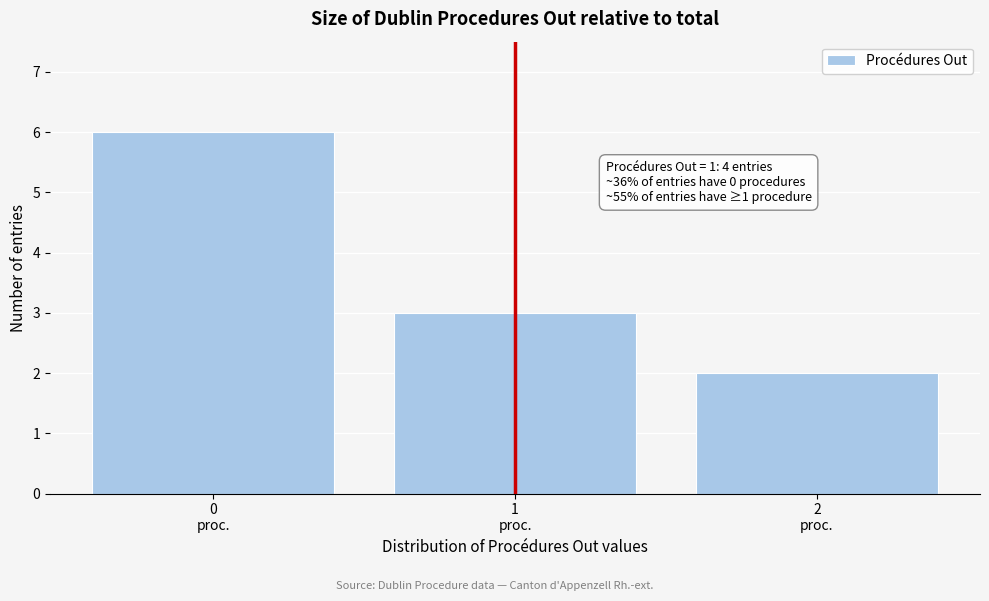

Over which range of the x-axis is the bar tallest?

-0.5 to 0.5